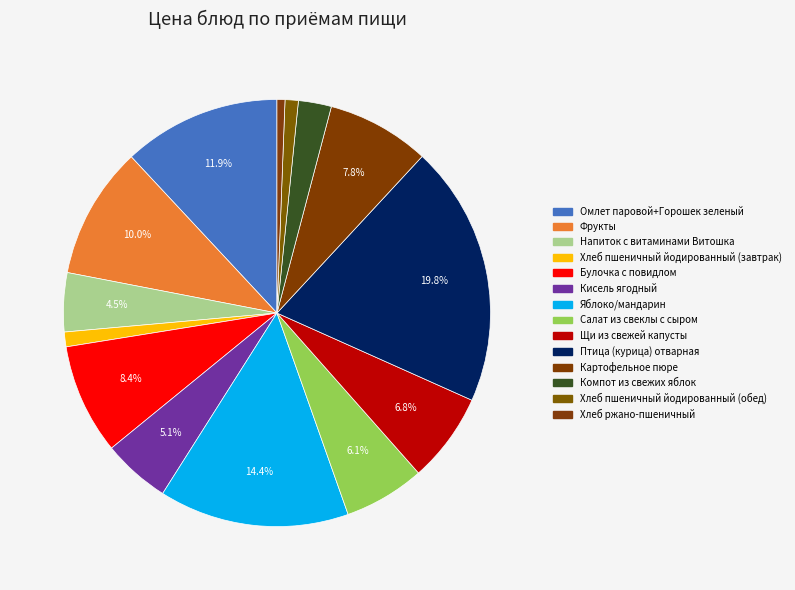

How many segments does this pie chart have?

14